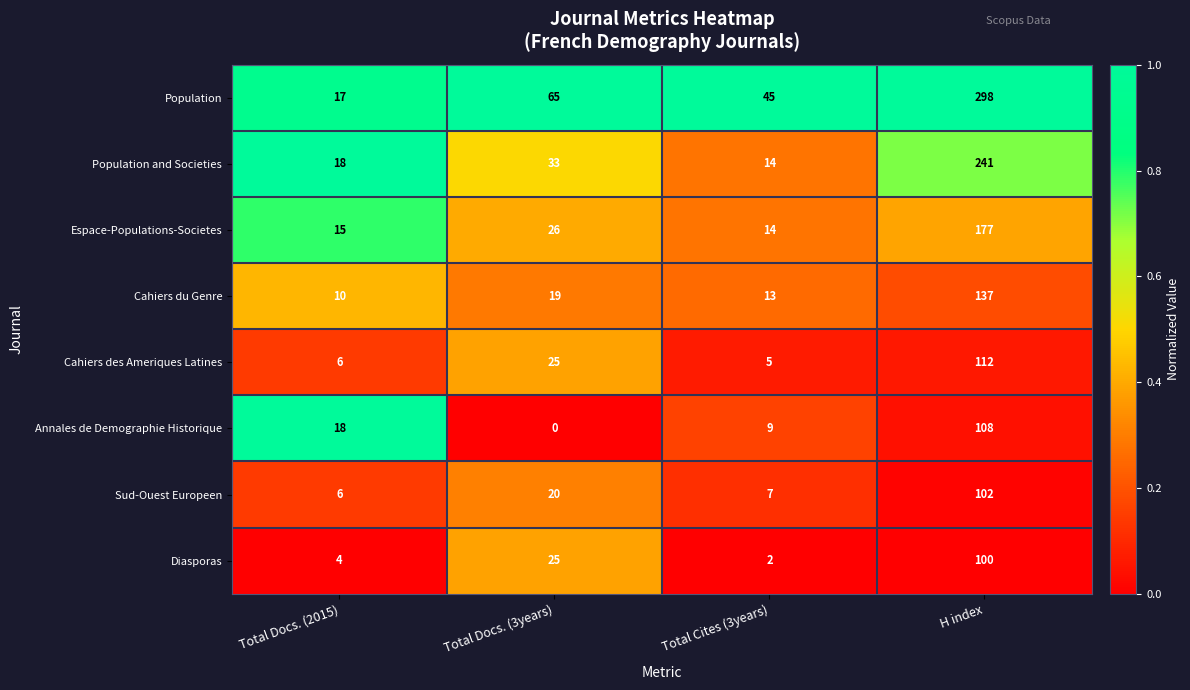

The value of Cahiers des Ameriques Latines at Total Cites (3years) is 2. True or false?

False